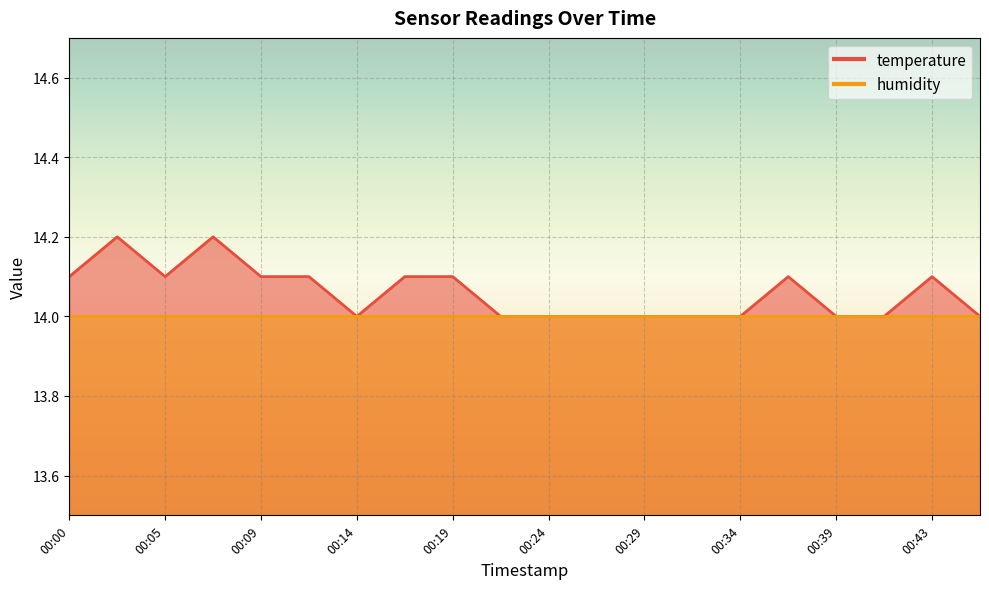

Between 00:43 and 00:46, which is larger?

00:43